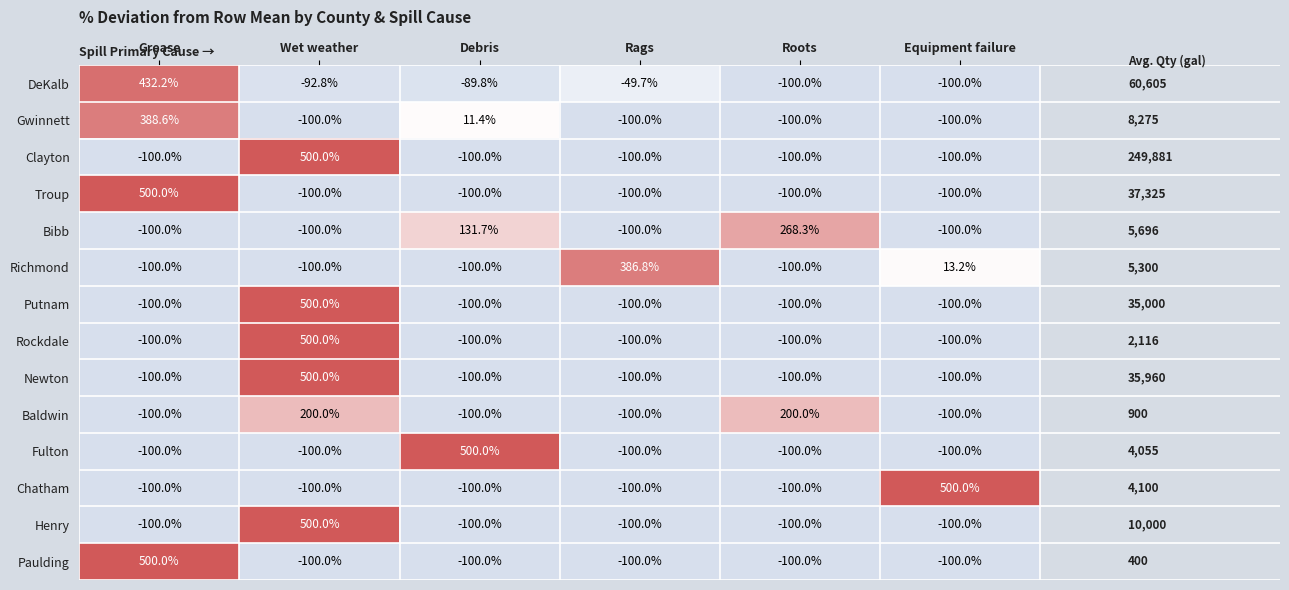

The DeKalb series shows -38.6 at Roots. True or false?

False